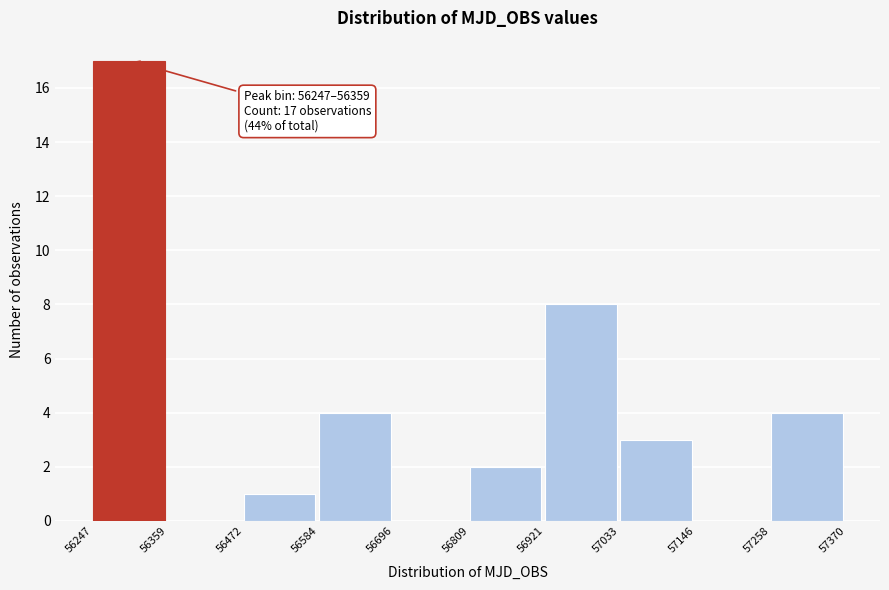

Which range on the x-axis has the tallest bar?

56247 to 56359